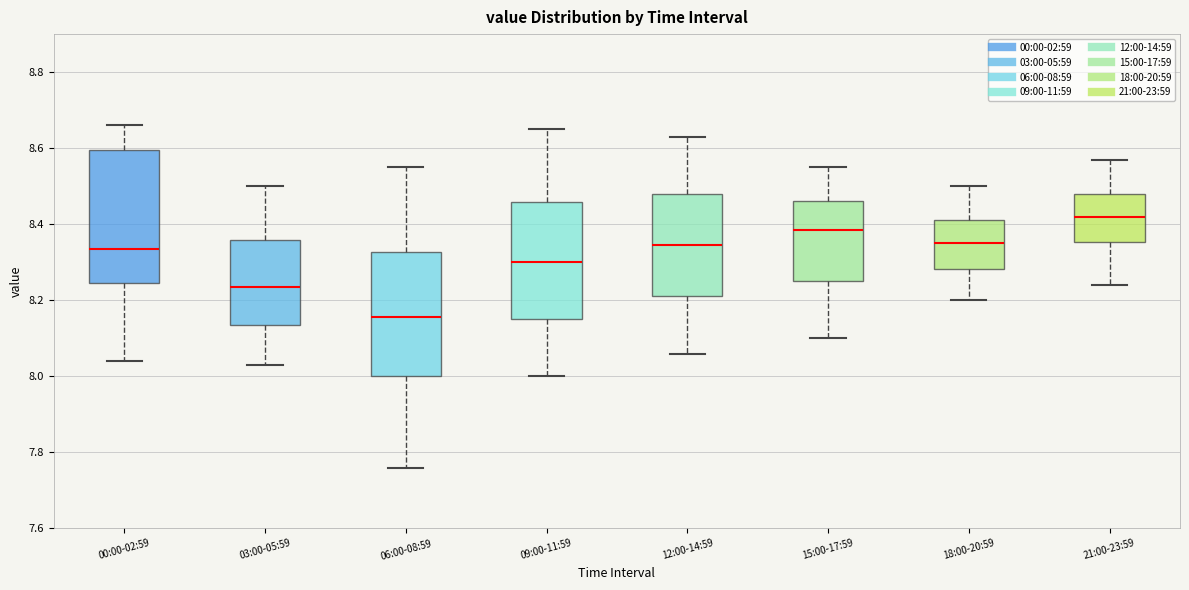

Where does the upper whisker of the box for 15:00-17:59 end on the y-axis? The values are not printed on the chart, so give them approximately, as read against the axis.

8.56